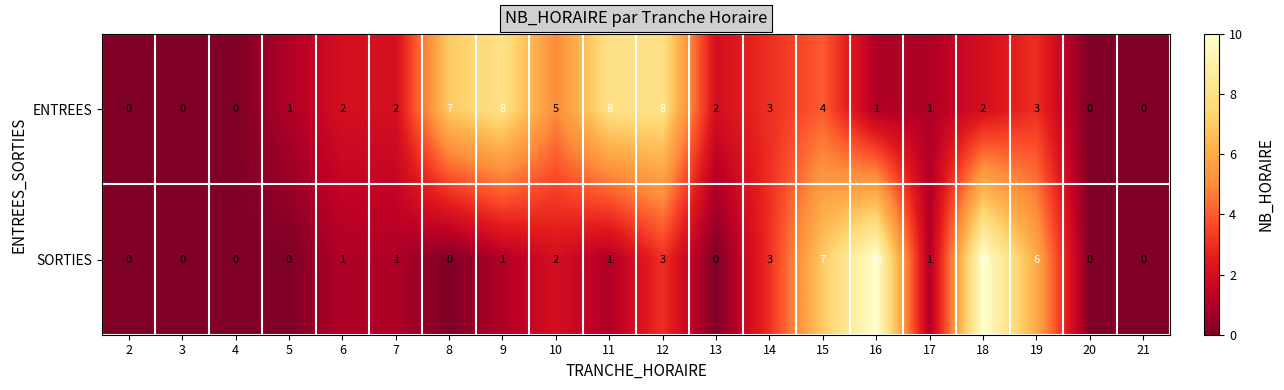

What is the difference between the SORTIES values at 19 and 11?

5